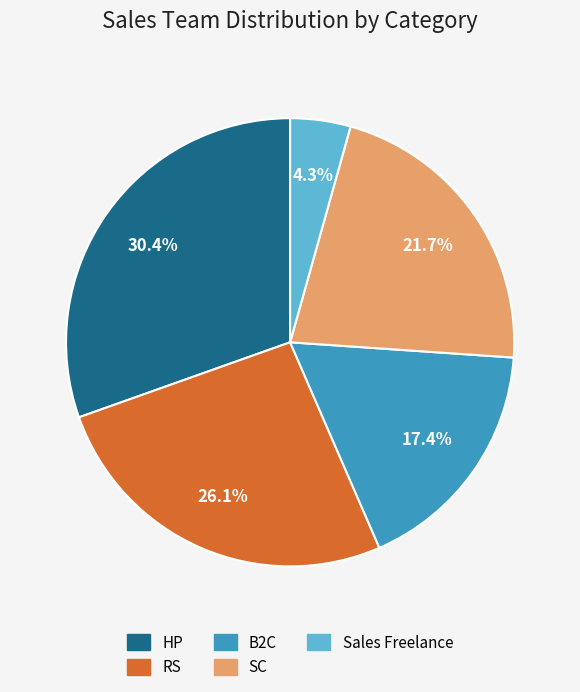

Which has a higher value, SC or HP?

HP